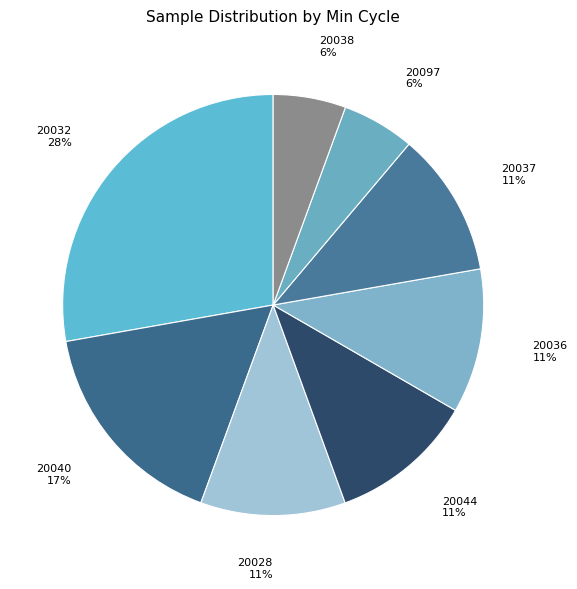

Count the number of slices in the pie.

8